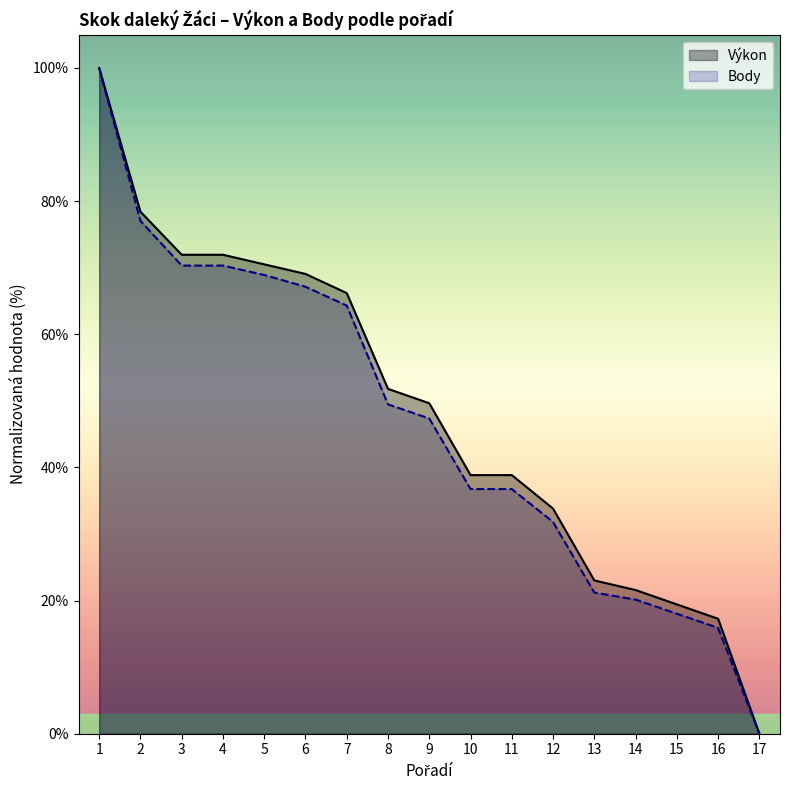

What is the total value across all series at 9?

97.0